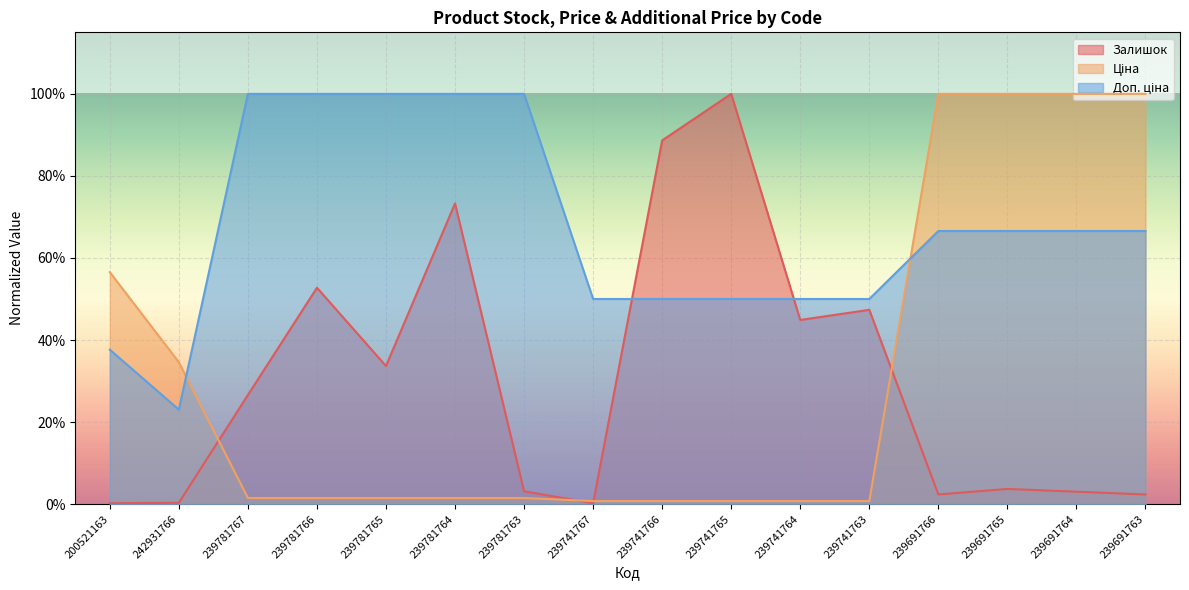

At which category is the sum across all series the highest?

239781764